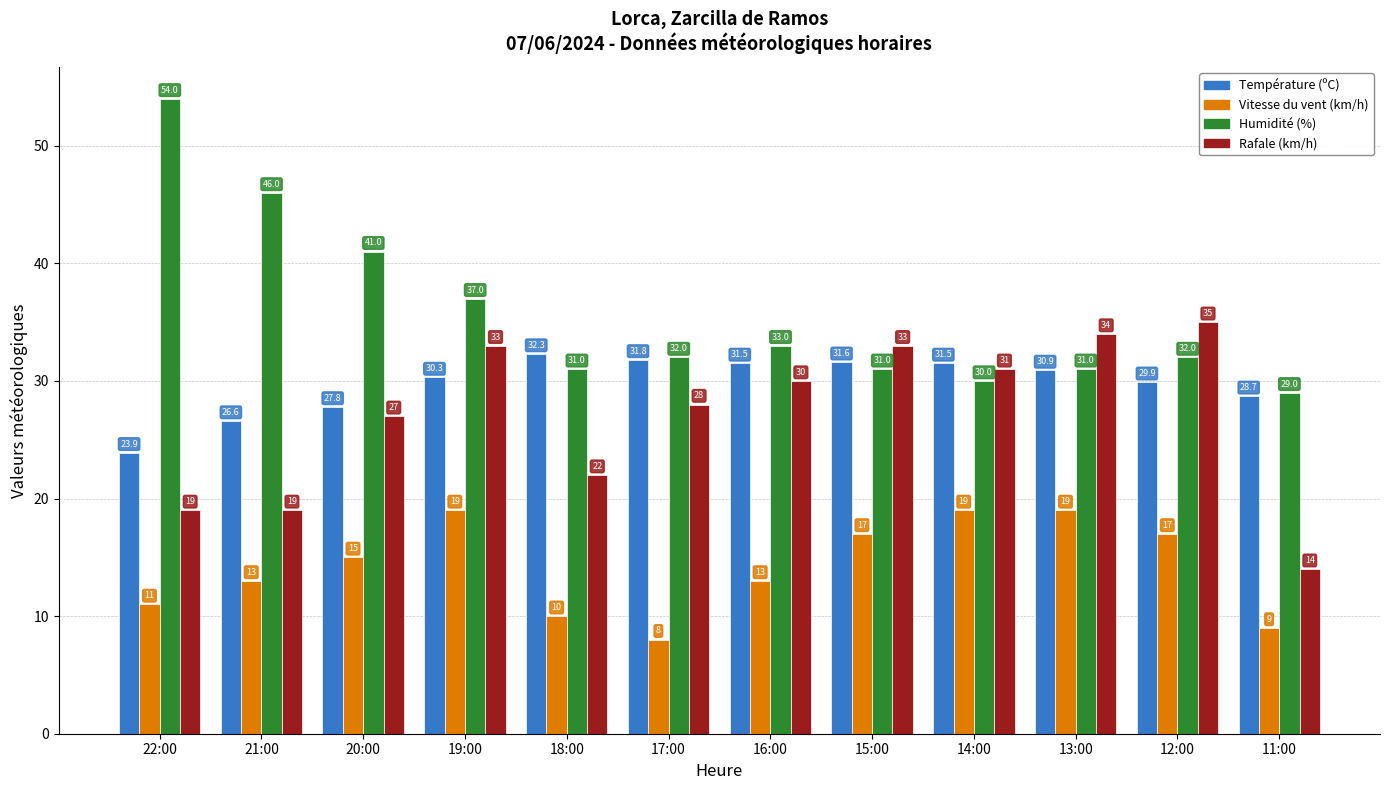

What is the label of the 11th bar from the right?

21:00